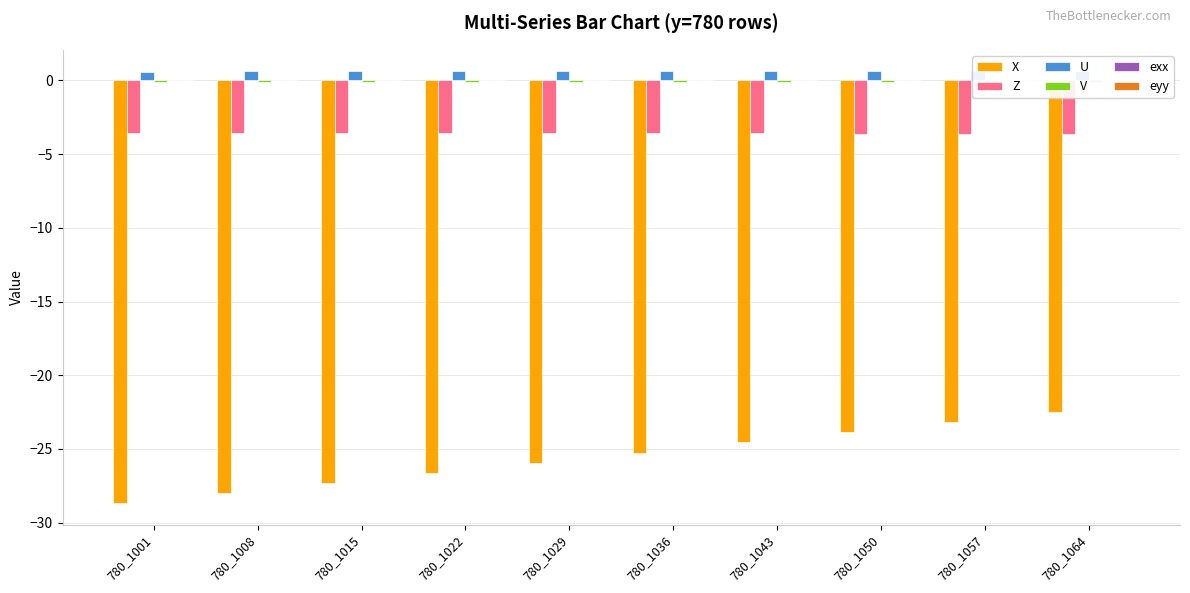

What is the value of the V bar at the 9th from the left?

-0.1